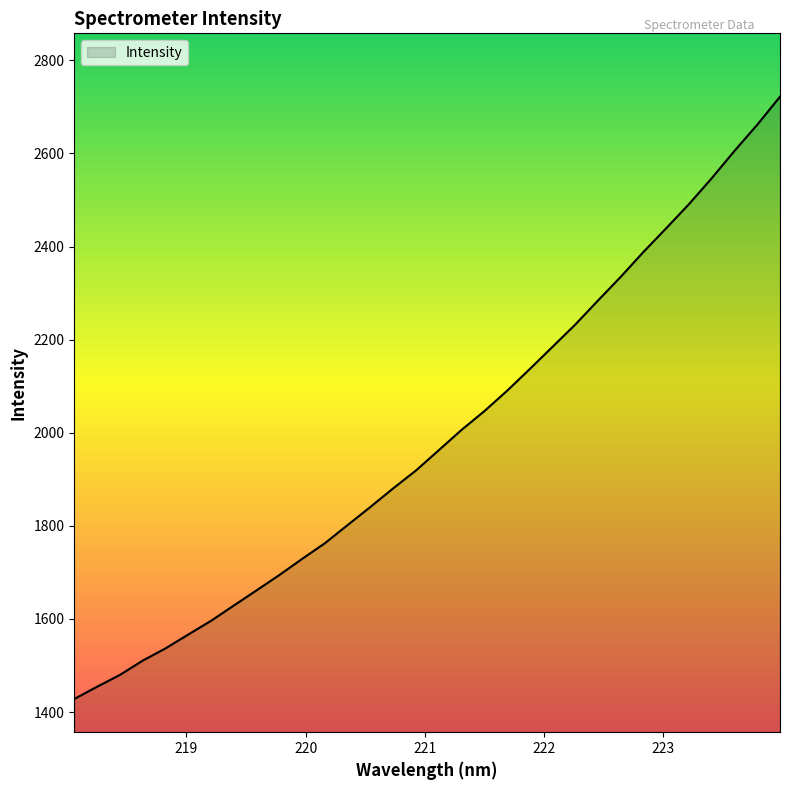

What is the greatest value displayed?

2722.0